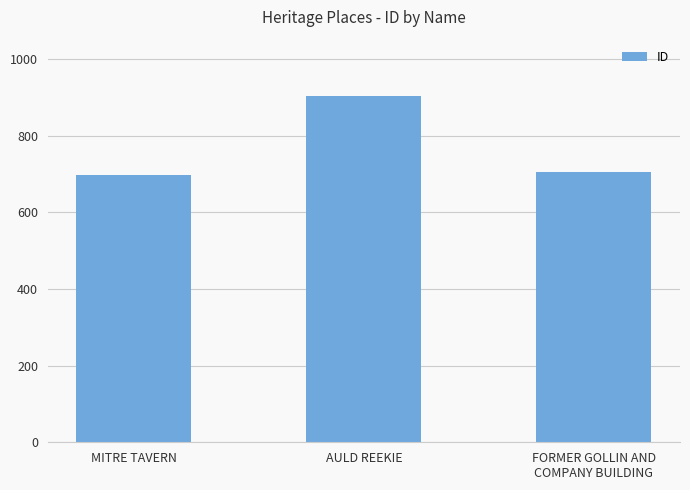

Reading left to right, transcribe all the data shown in this chart.

696	903	705